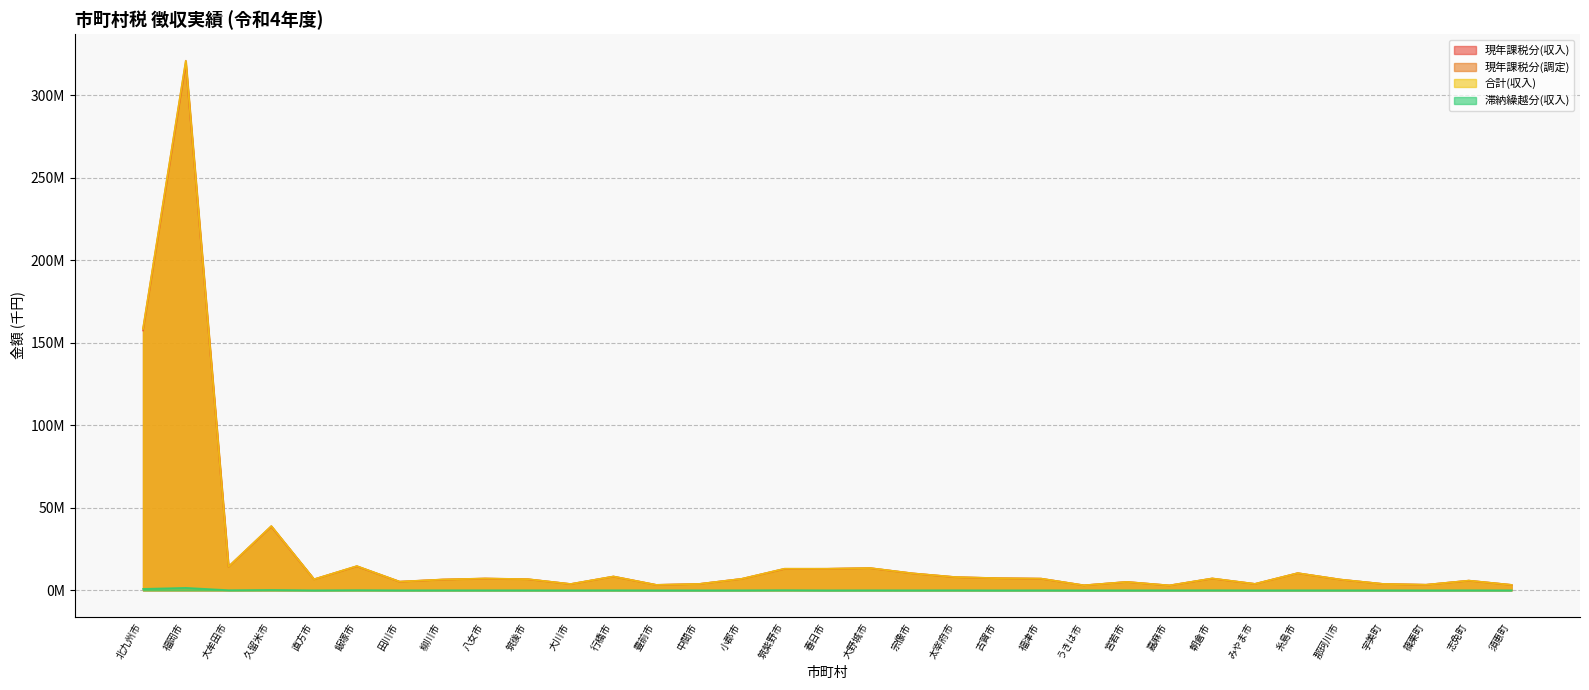

Which series has the widest spread of values?

現年課税分(調定)